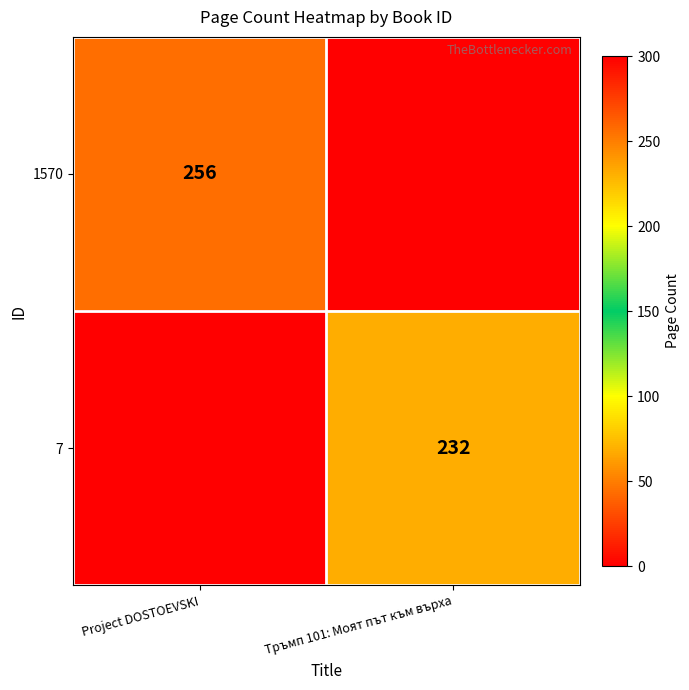

At which category does the chart reach its peak across all series?

Project DOSTOEVSKI